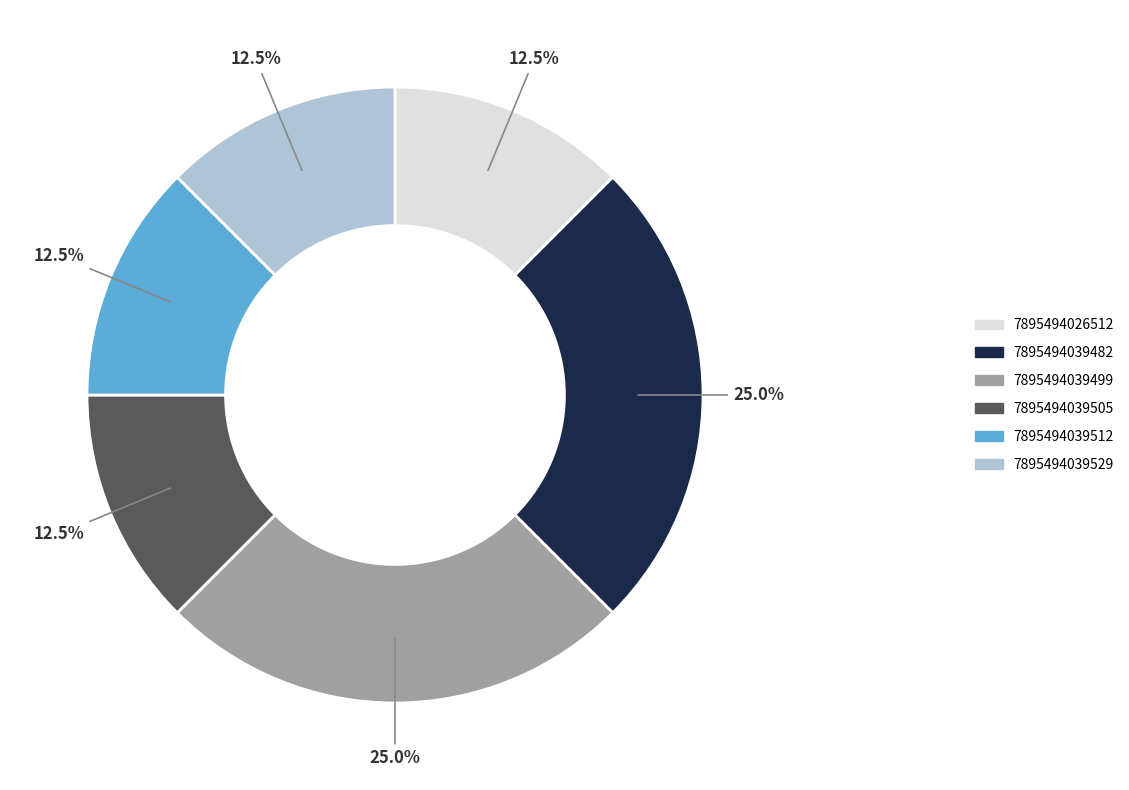

Is the sum of 7895494039512 and 7895494039482 greater than half?

No